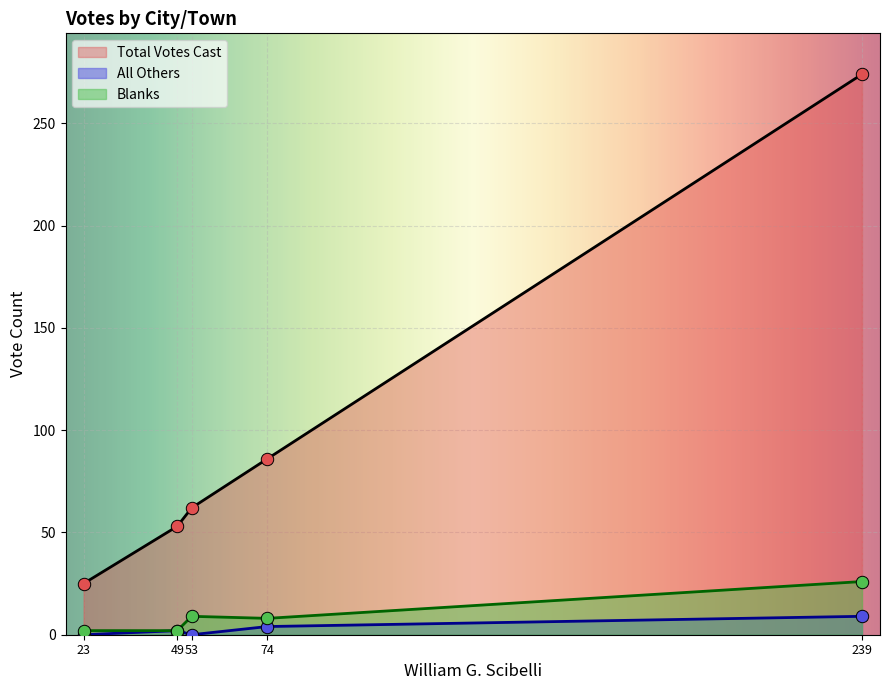

At how many categories does at least one series exceed 145?

1